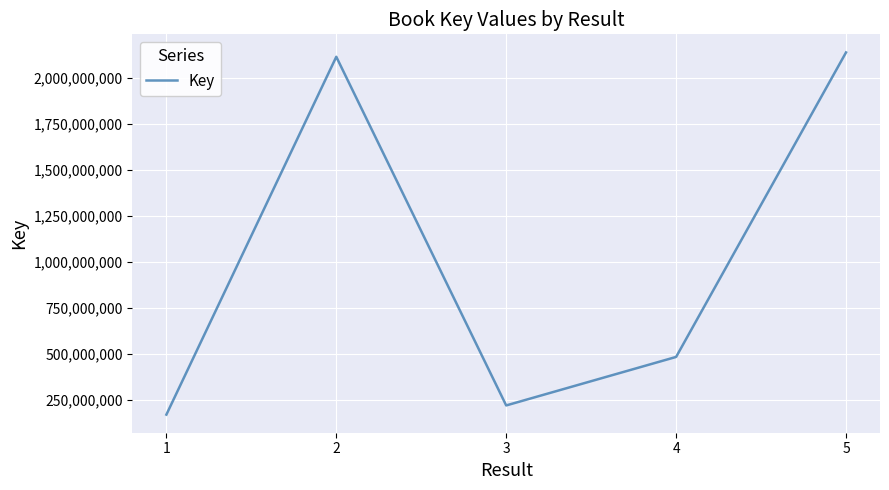

What is the change in value from 3 to 5?

+1917389276